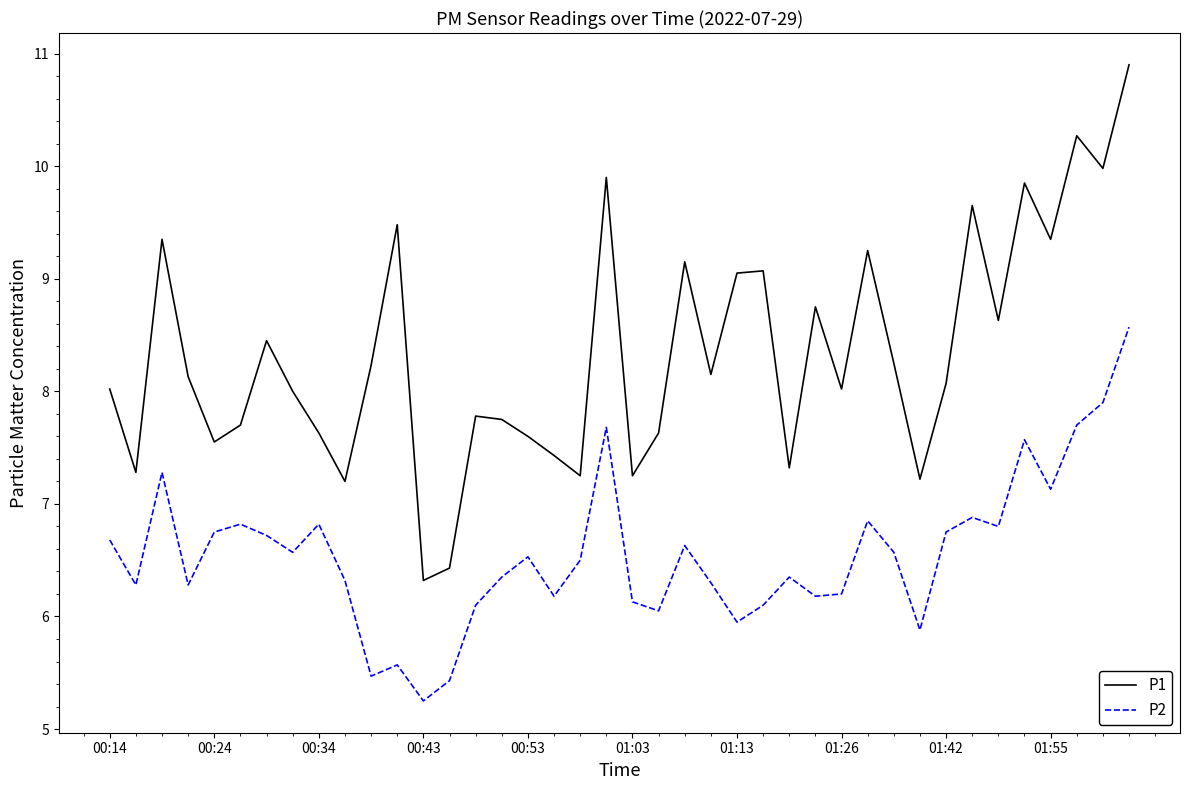

Rank the series by their average value, from lowest to highest.

P2, P1